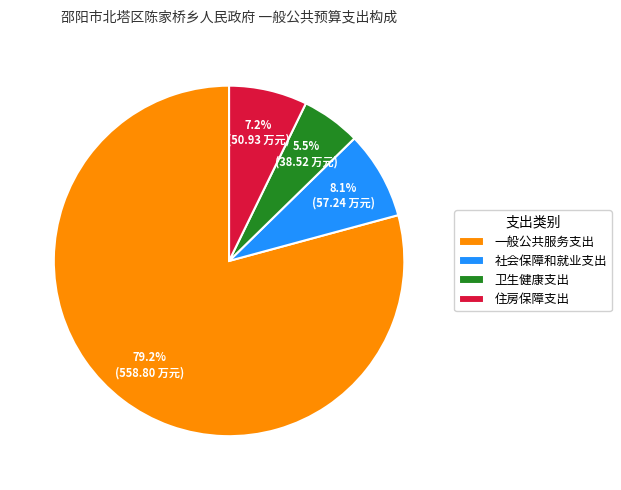

How many segments does this pie chart have?

4